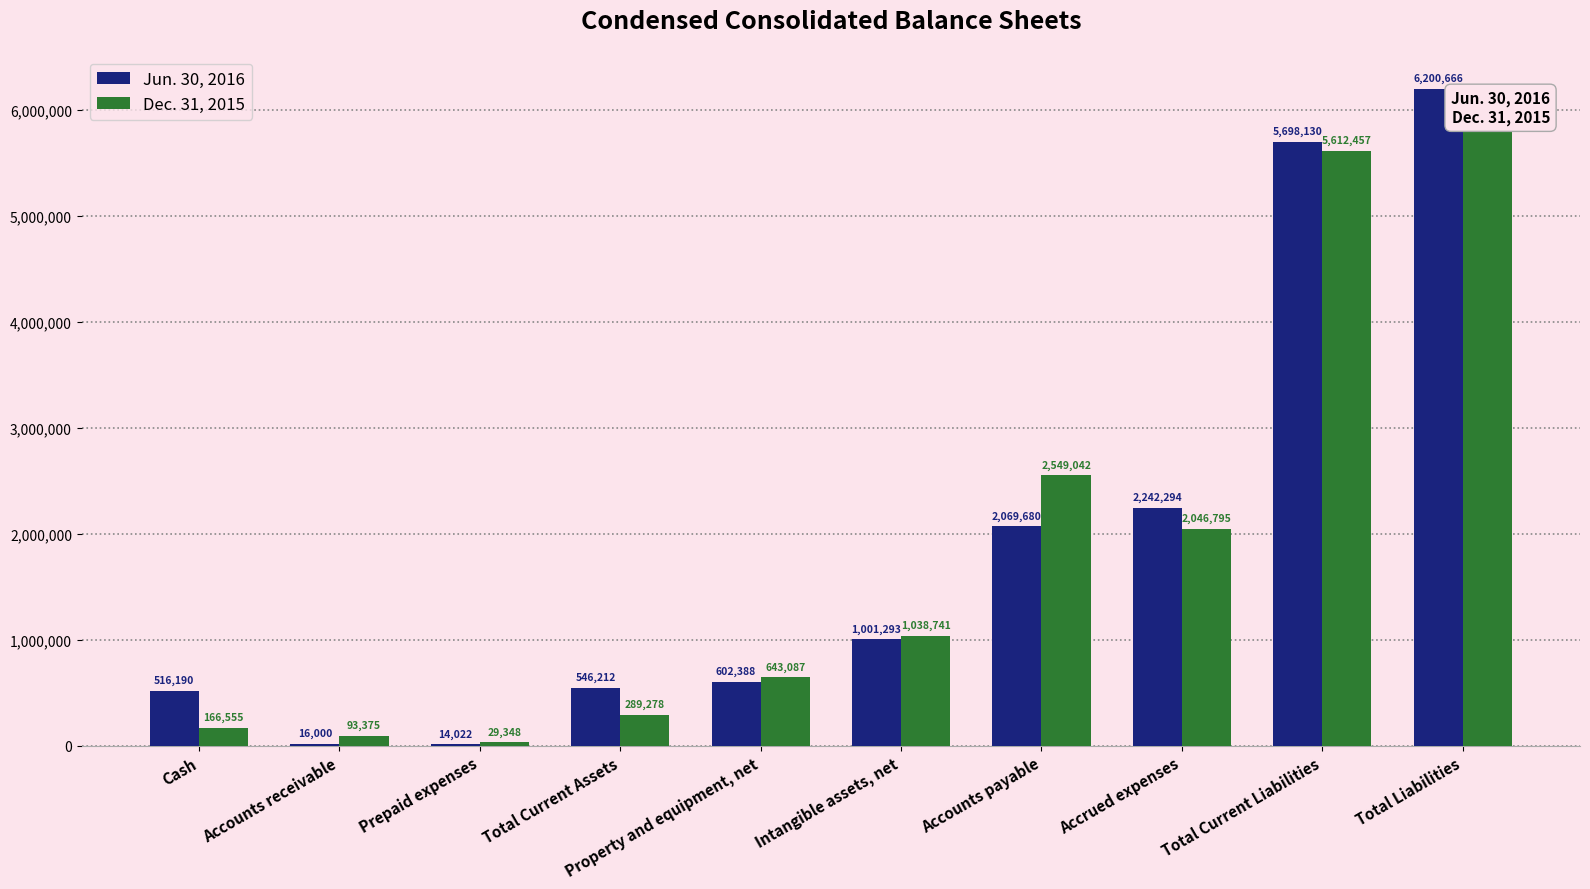

List the labels in order of Jun. 30, 2016 value, largest first.

Total Liabilities, Total Current Liabilities, Accrued expenses, Accounts payable, Intangible assets, net, Property and equipment, net, Total Current Assets, Cash, Accounts receivable, Prepaid expenses